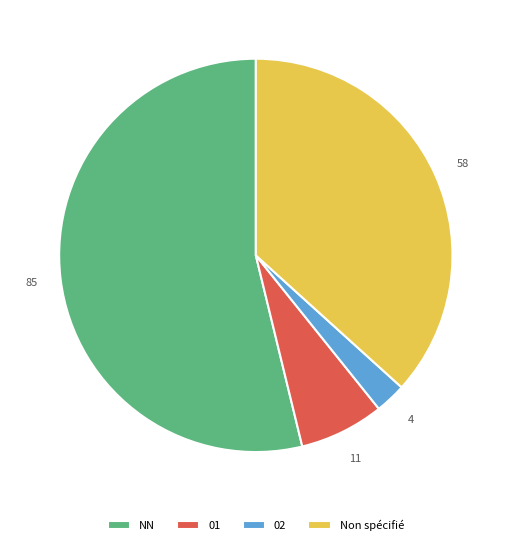

Which slice represents more than half of the pie?

NN